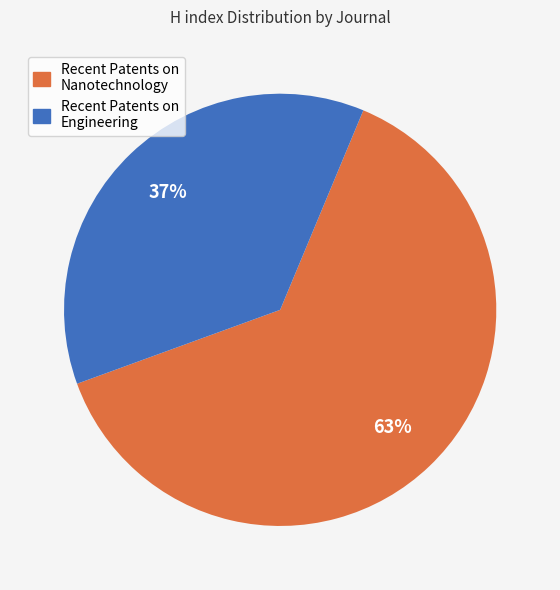

What is the smallest slice in the pie chart?

Recent Patents on Engineering